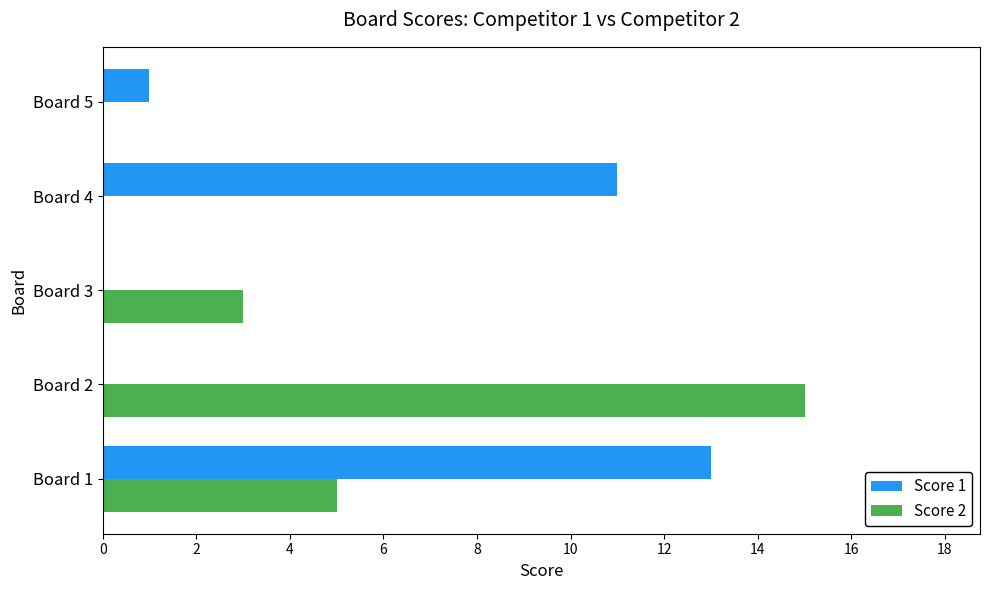

At which category is the sum across all series the highest?

Board 1